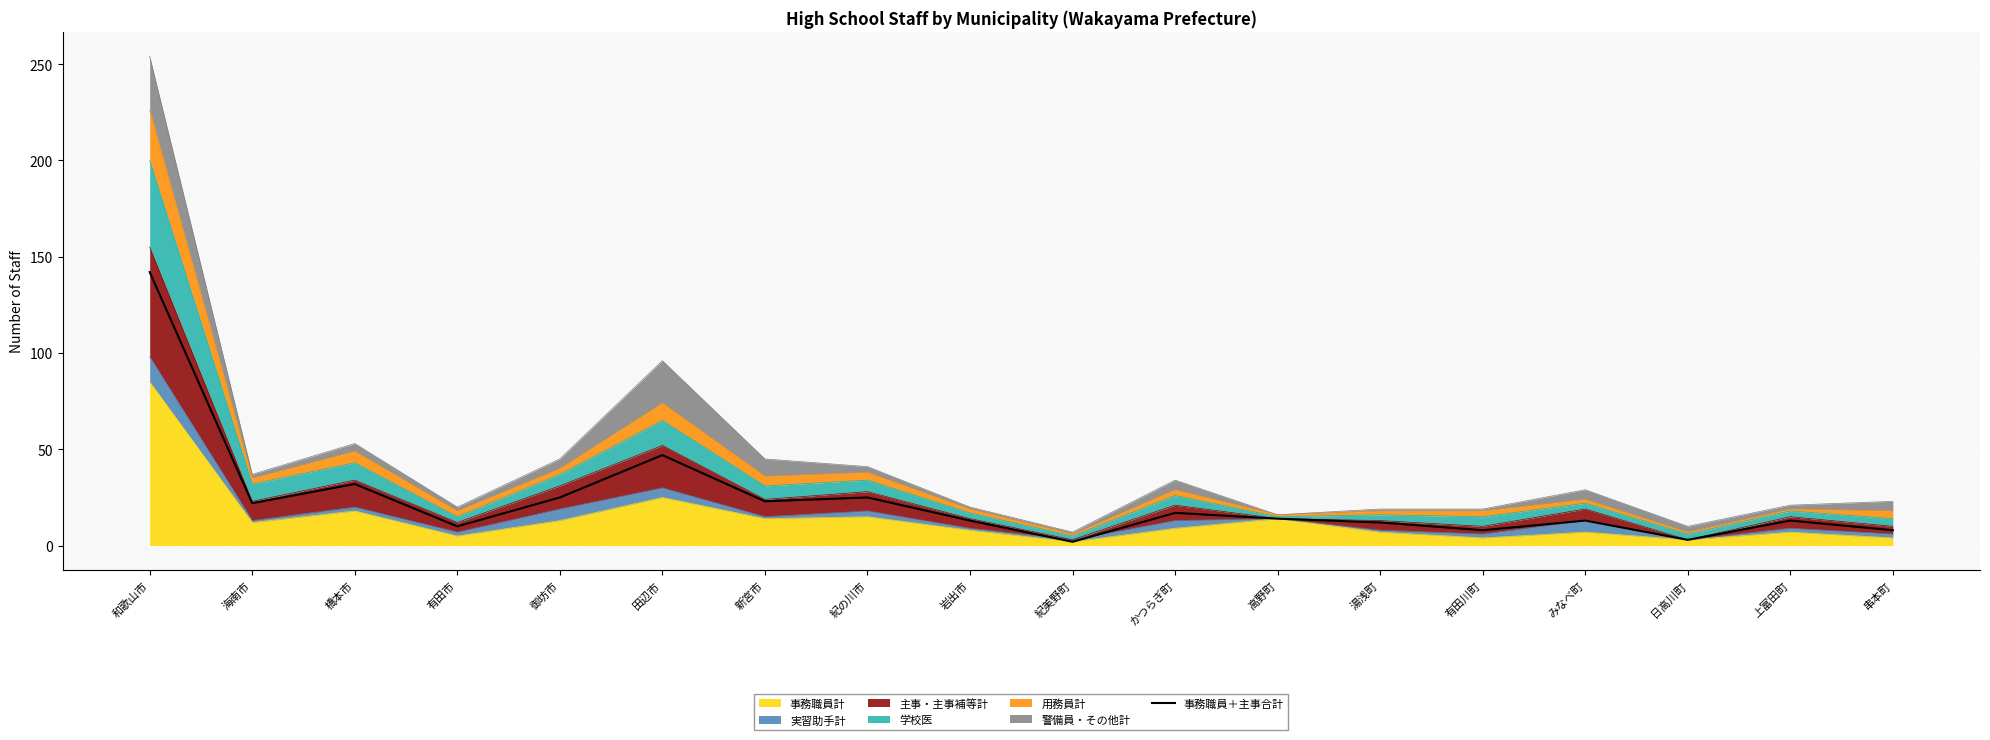

What is the ratio of the value at 高野町 to the value at 串本町?

1.8